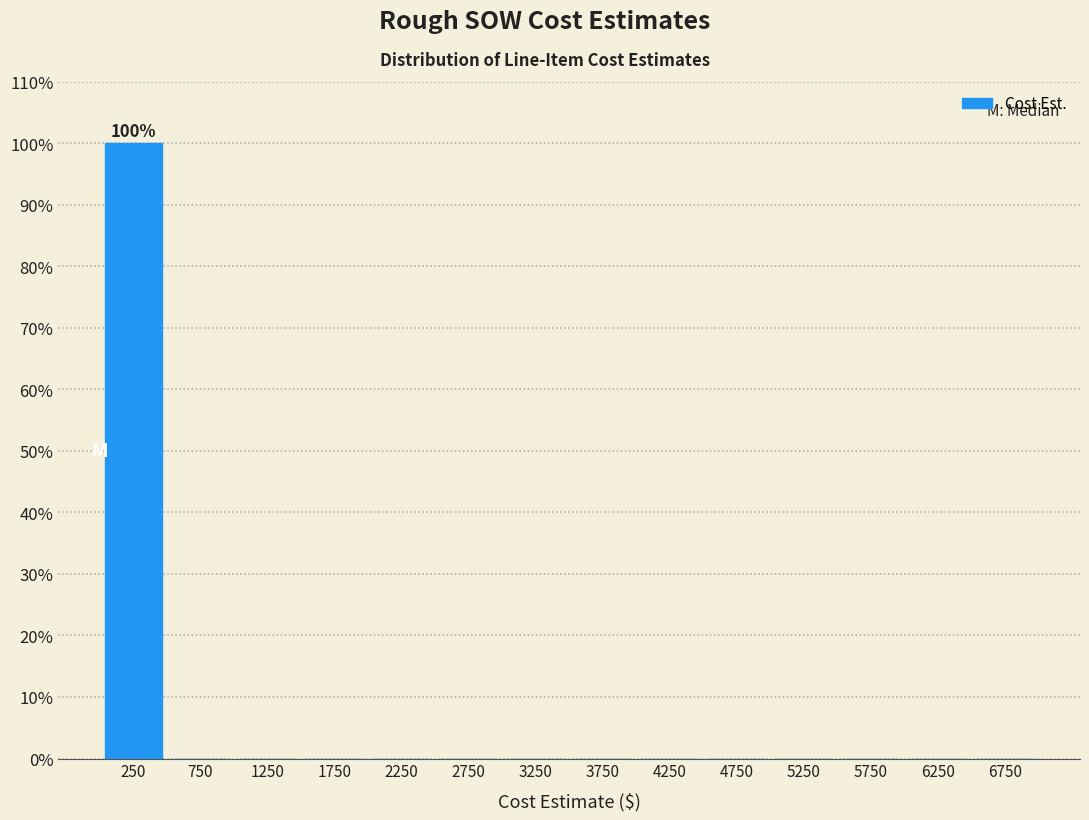

Which range on the x-axis has the tallest bar?

0 to 500